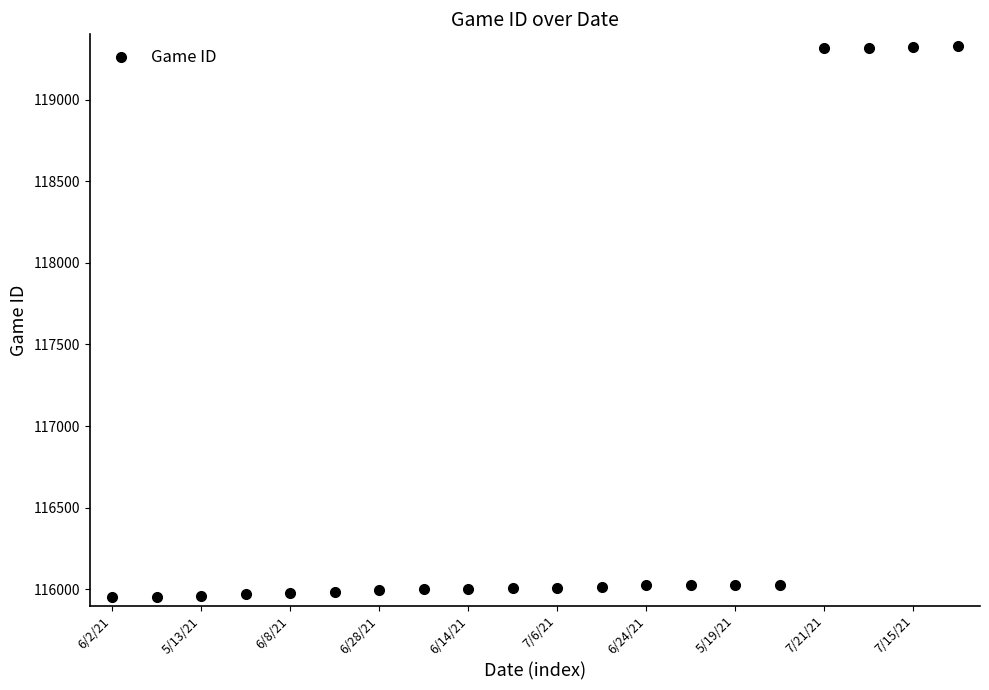

What is the maximum value shown in the chart?

119326